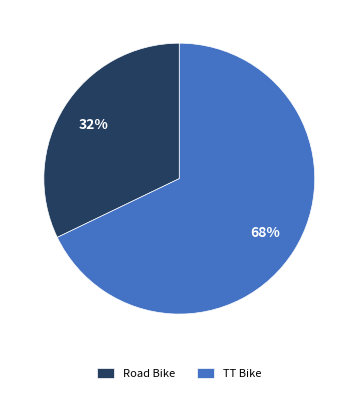

What percentage is the TT Bike slice, to the nearest percent?

68%